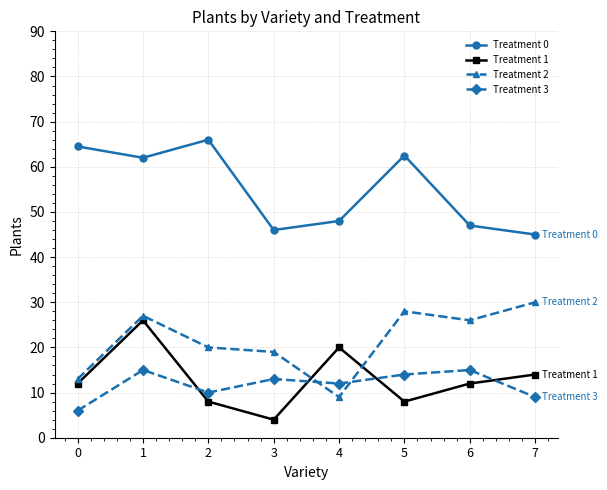

What is the value of the Treatment 0 point at the 1st from the left?

64.5